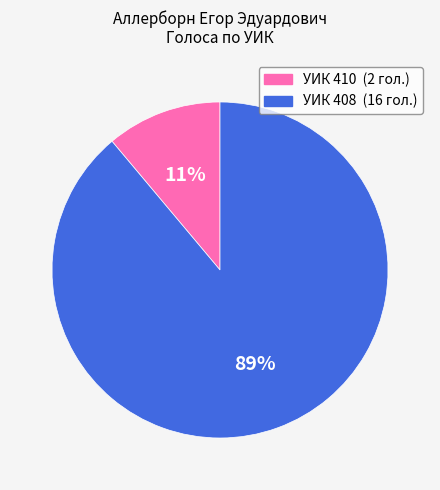

To the nearest percent, what is the difference between the largest and smallest slice percentages?

78%